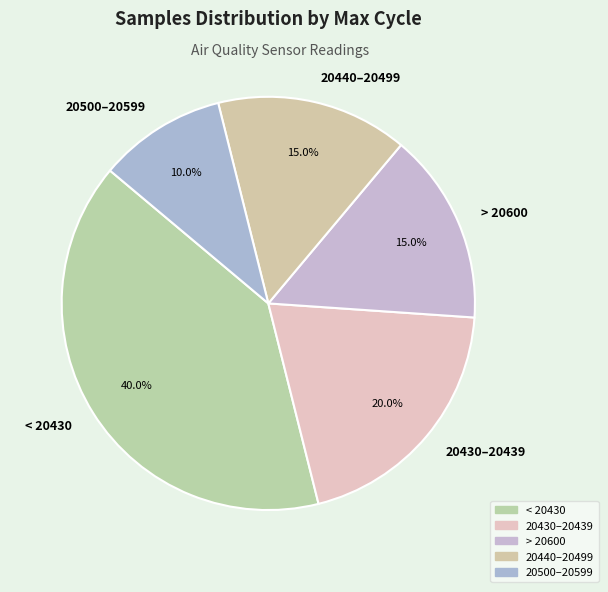

Which slice is the largest?

< 20430